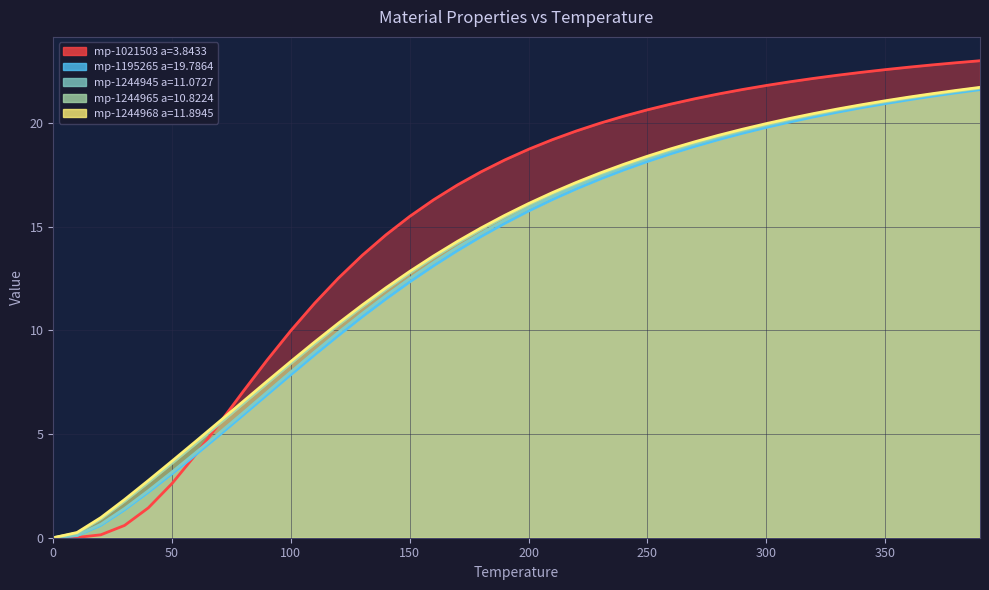

What is the average value of the mp-1195265 a=19.7864 series?

13.3